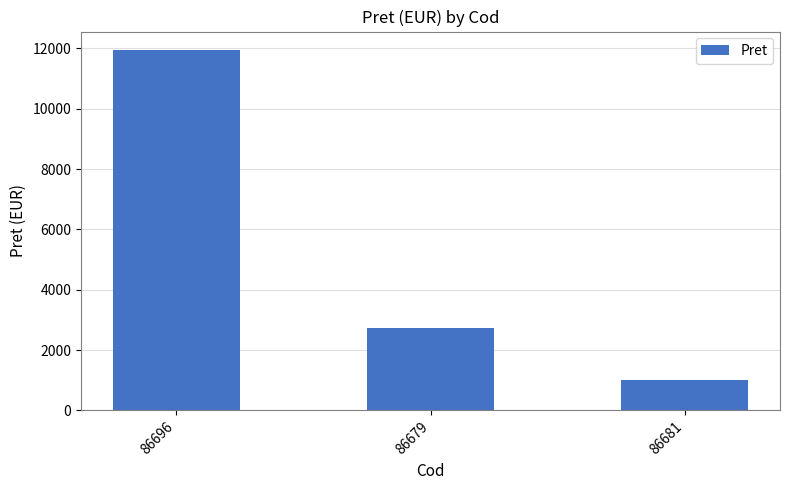

Which category has the highest value across all series?

86696